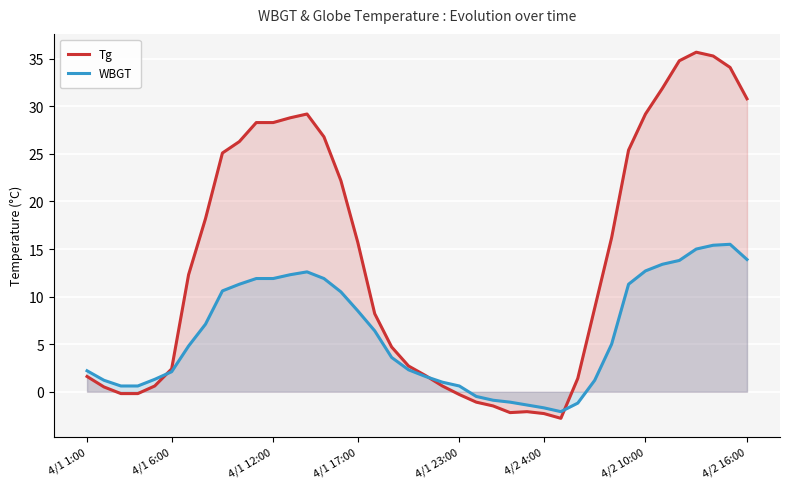

List the series in order of their peak value, lowest first.

WBGT, Tg